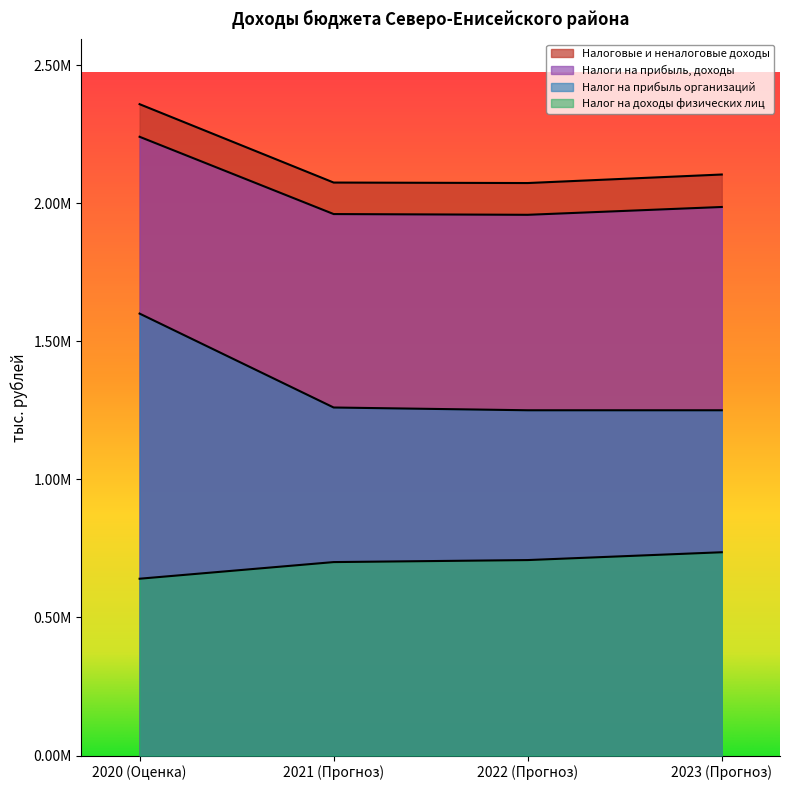

How many data points in Налог на прибыль организаций are above 1260000?

1